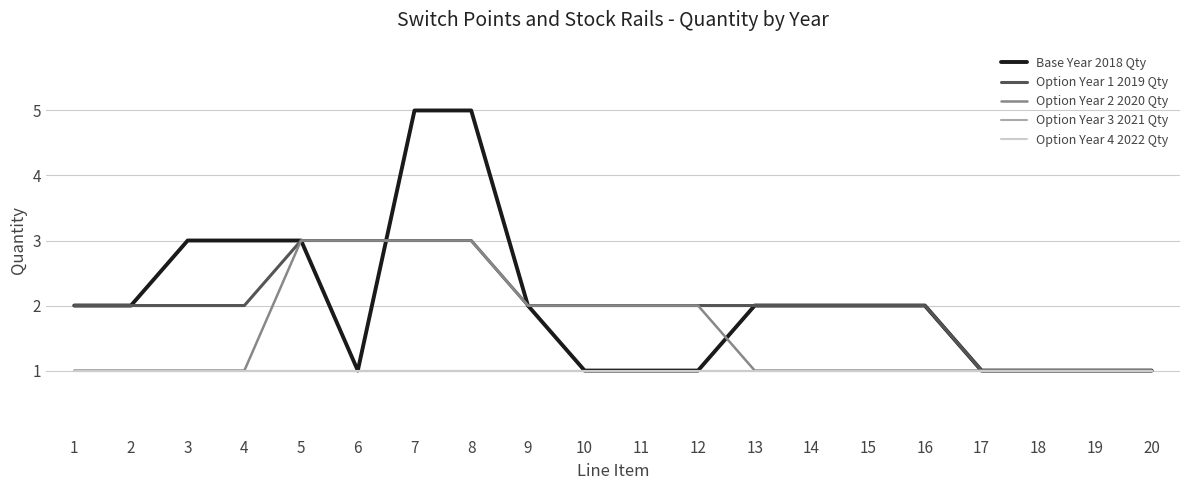

At which label is Option Year 4 2022 Qty closest to 1?

1